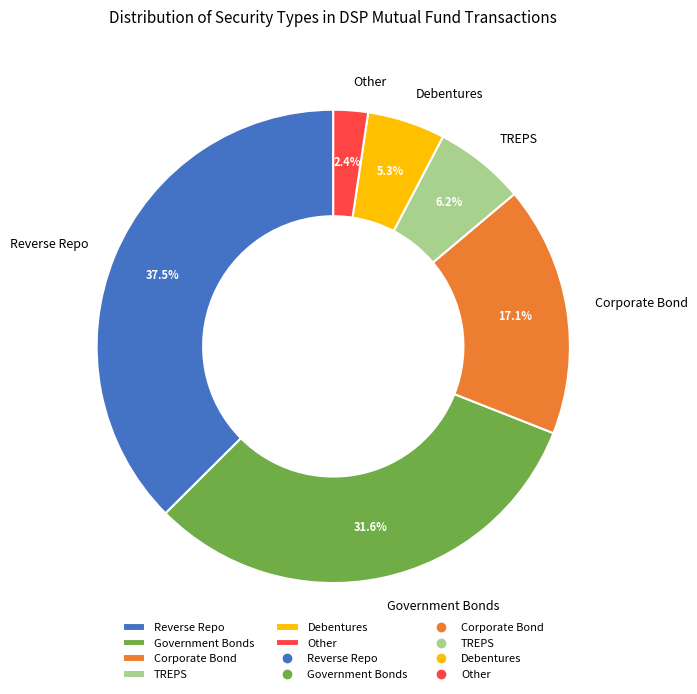

Which slice is the largest?

Reverse Repo